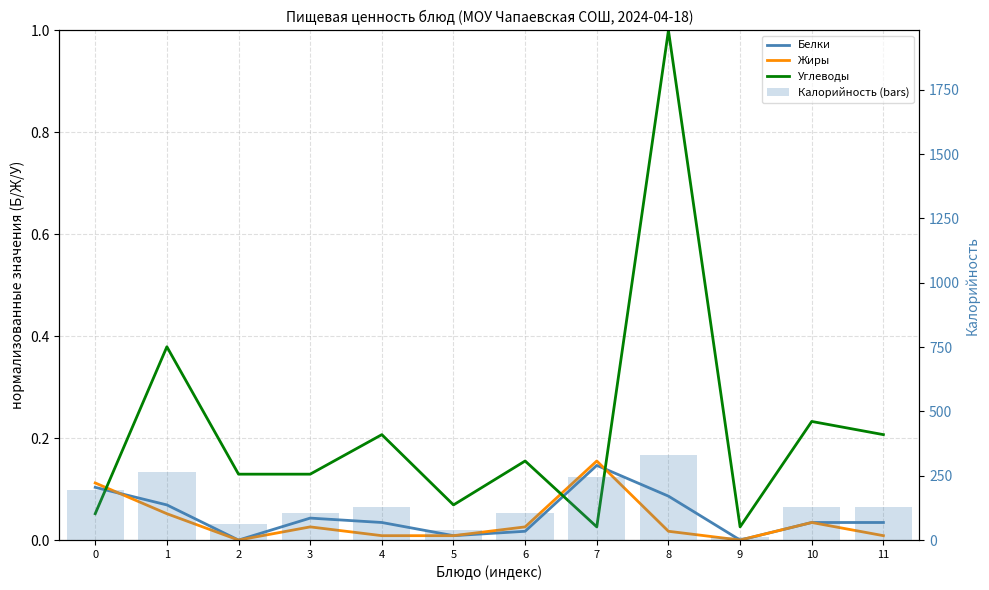

How many values in the Калорийность (bars) series are below 127?

5